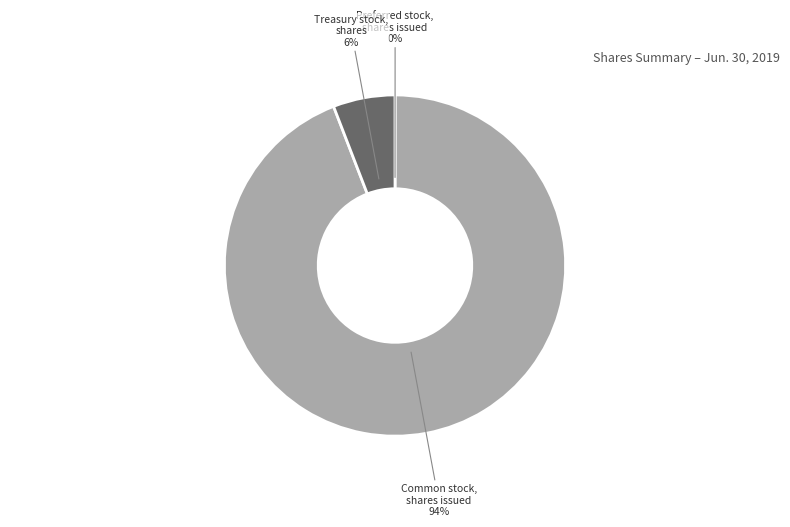

To the nearest percent, what is the average slice percentage?

33%